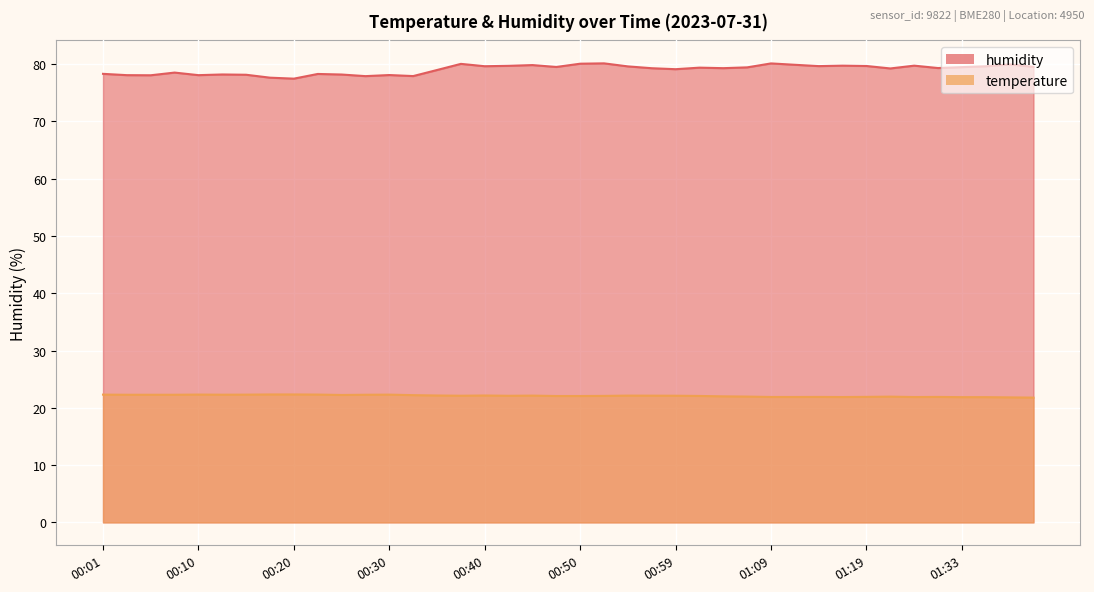

Which series has the largest total across all categories?

humidity